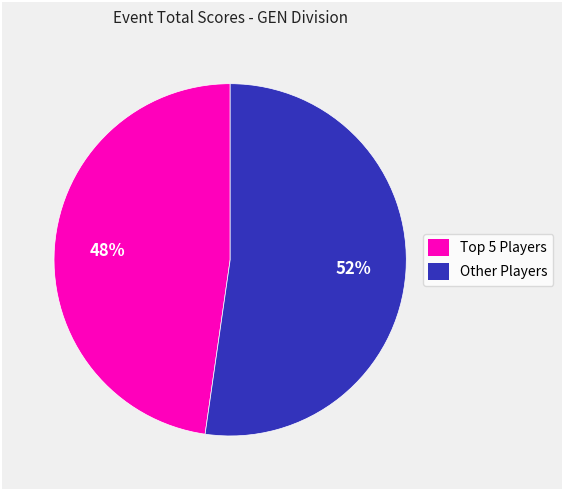

Is it true that Other Players is 52% of the pie?

True